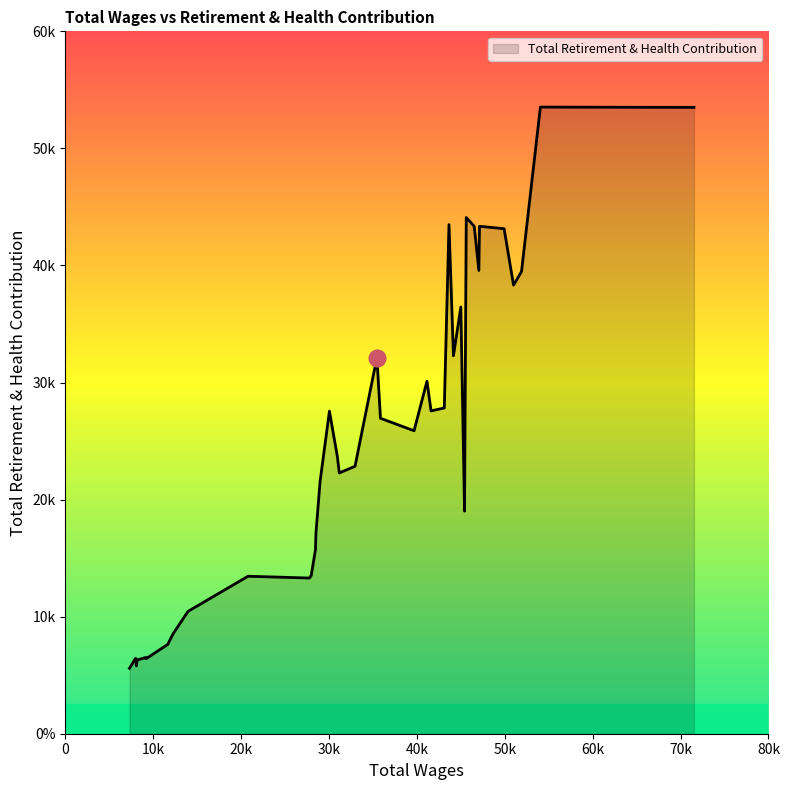

Does the chart have visible grid lines?

No